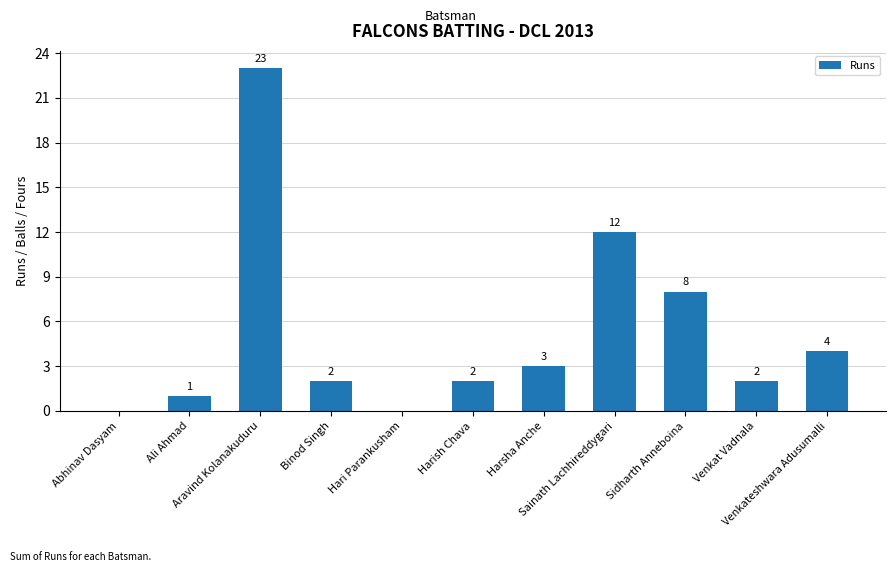

What is the ratio of the value at Venkat Vadnala to the value at Harish Chava?

1.0